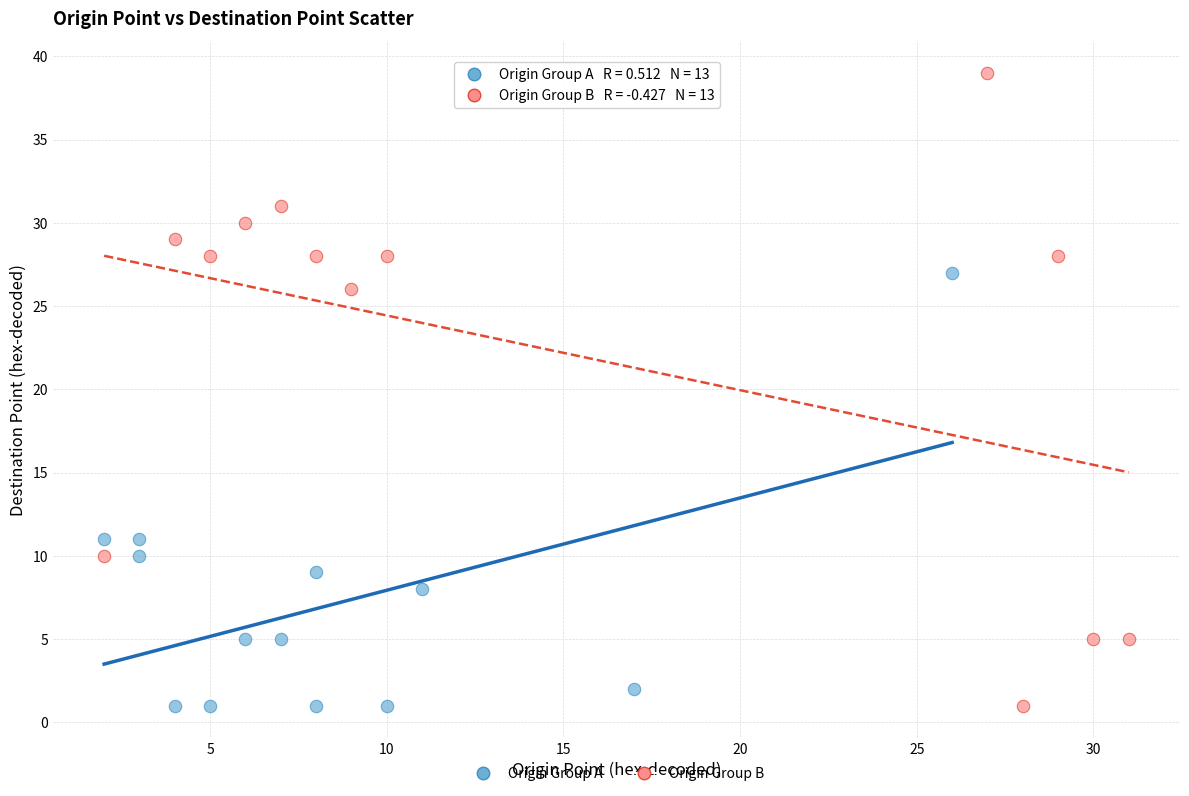

Which series reaches the maximum Y coordinate?

Origin Group B